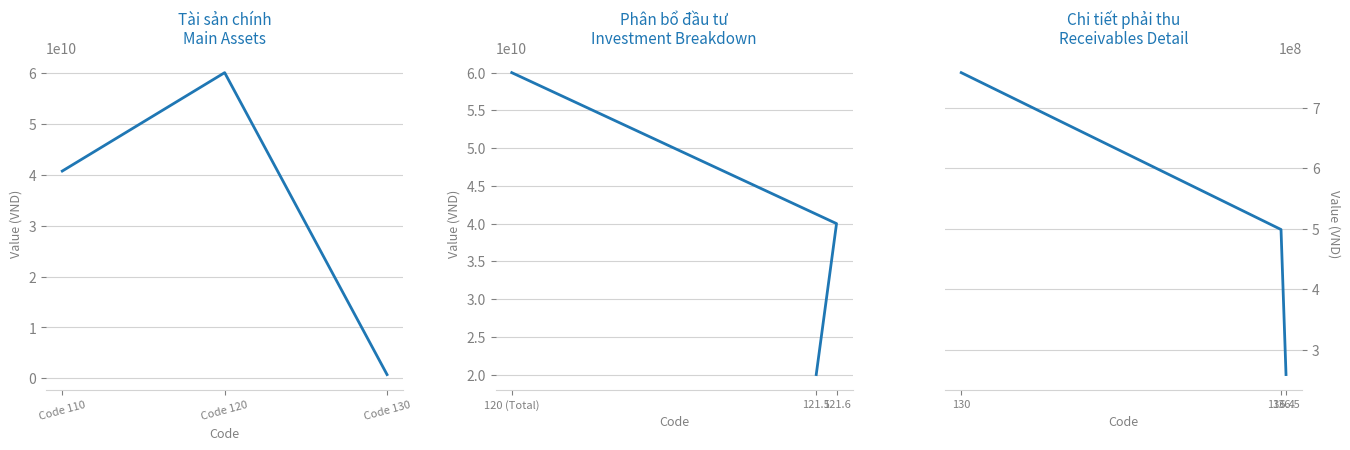

Where does the Asset Categories series first go above 40691046162?

Code 120